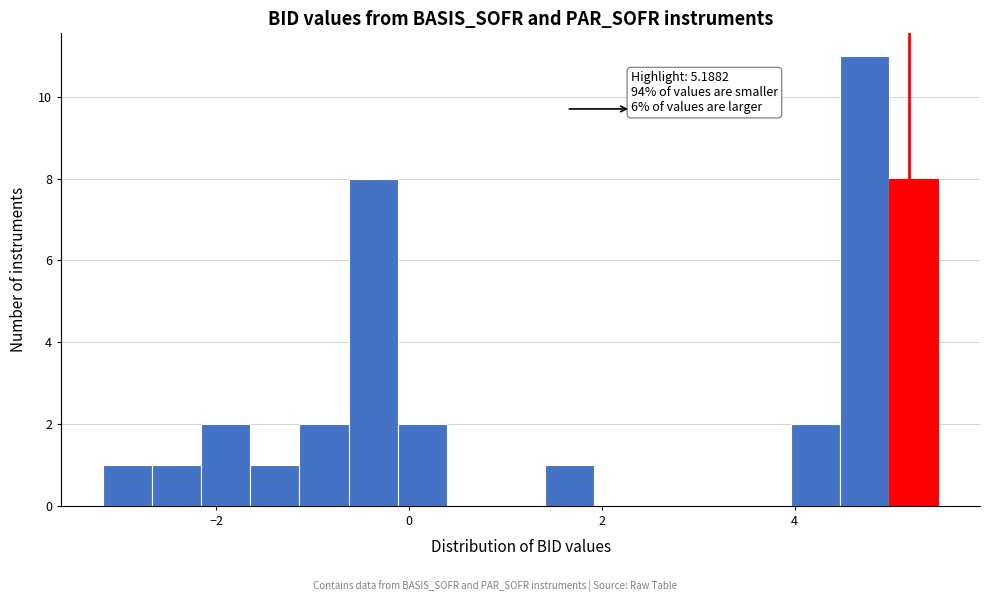

Around what value on the x-axis is the tallest bar? Give the approximate position of its centre, as read against the axis.

4.8